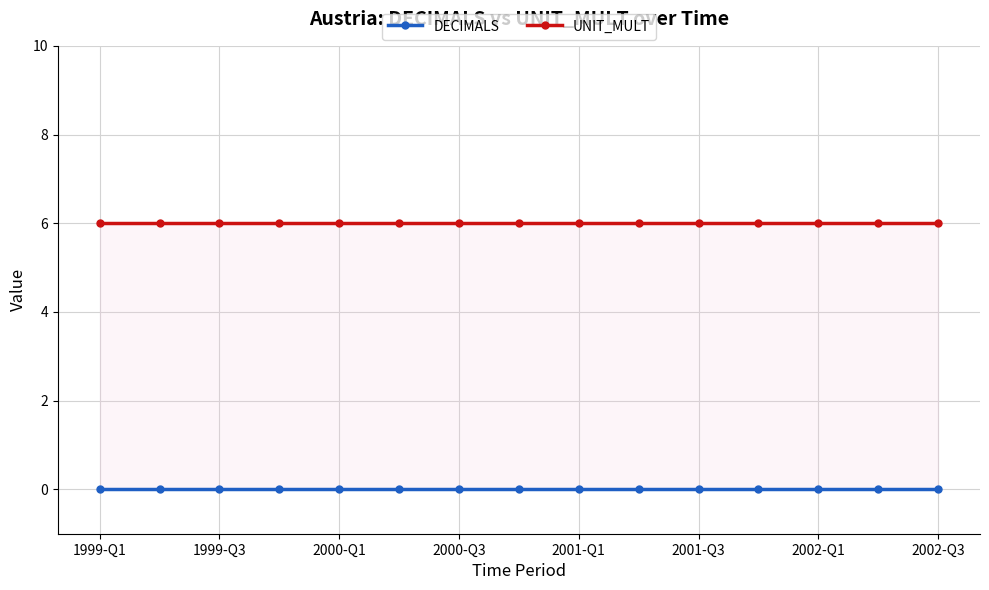

True or false: UNIT_MULT and DECIMALS cross at least once.

False